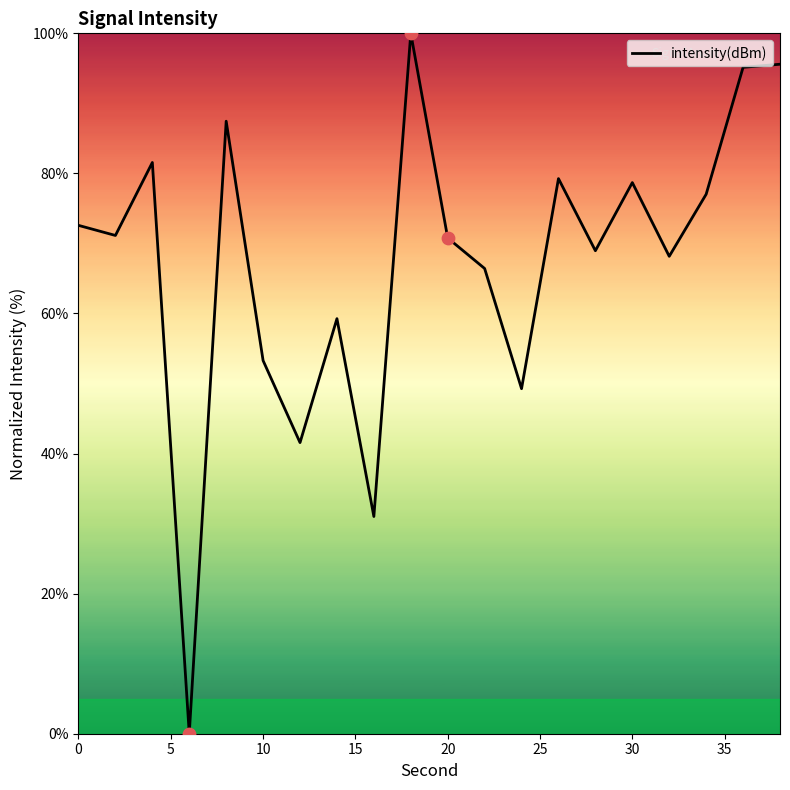

What is the difference between the maximum and minimum values?

100.0